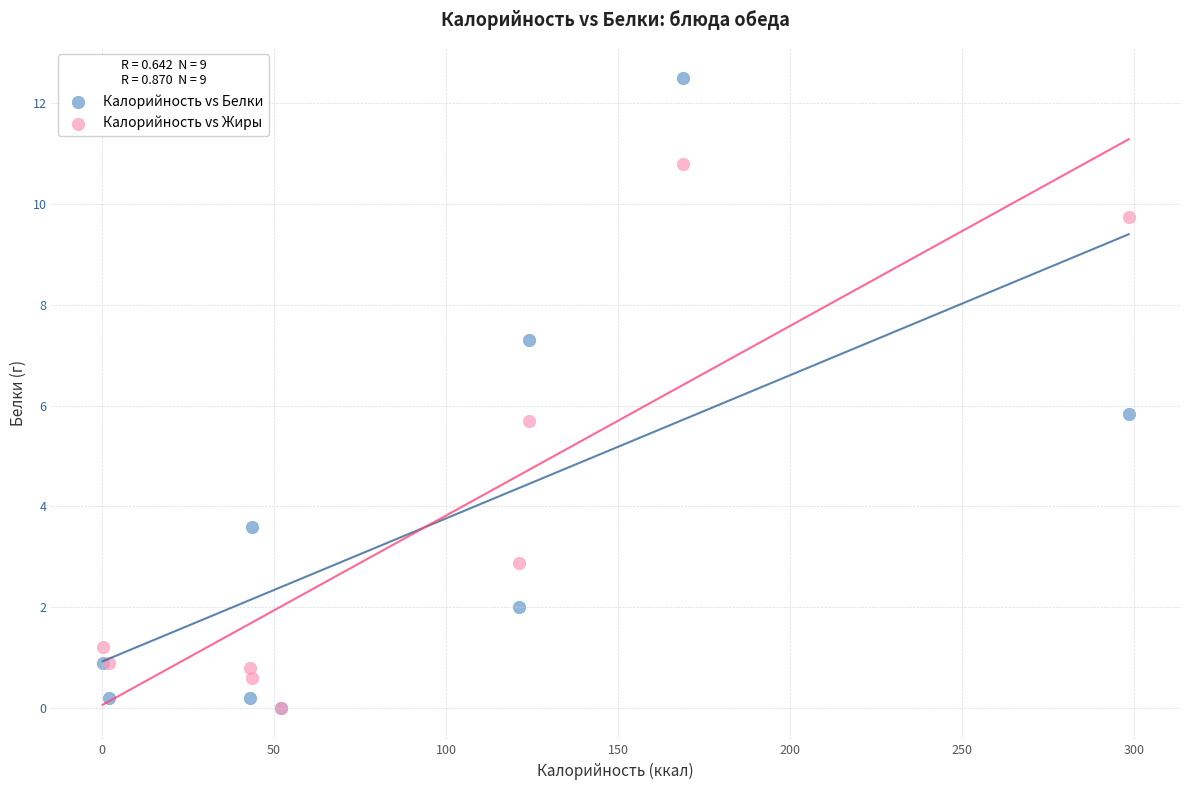

What are all the series names shown in the legend?

Калорийность vs Белки, Калорийность vs Жиры